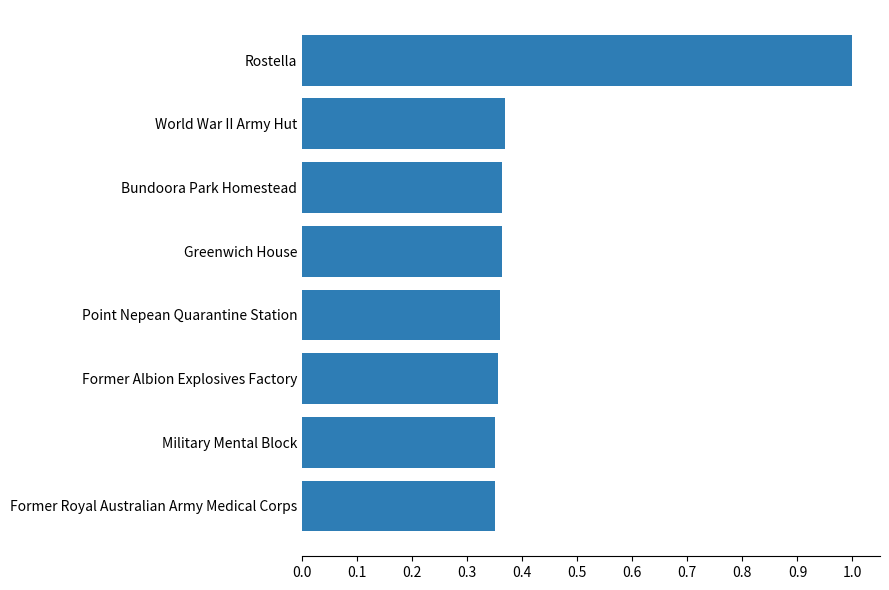

Does the chart contain any negative values?

No